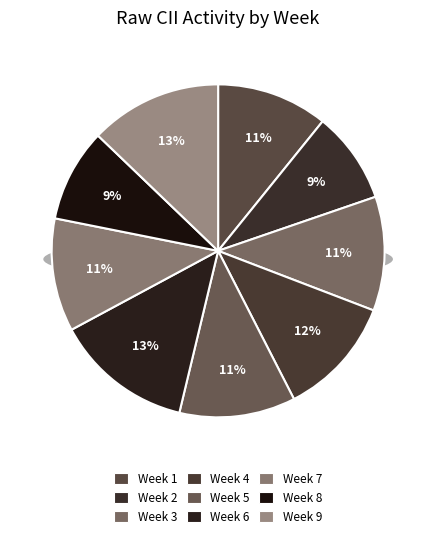

Does Week 7 account for over 50% of the chart?

No